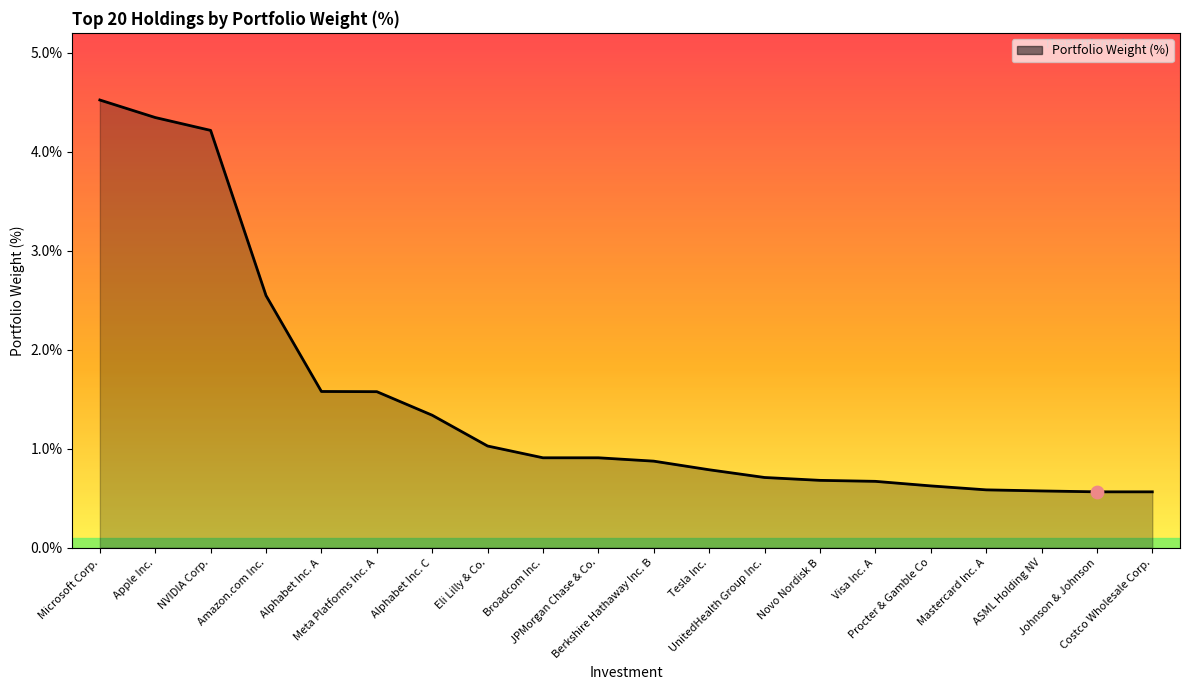

Which has a higher value, Novo Nordisk B or Alphabet Inc. A?

Alphabet Inc. A